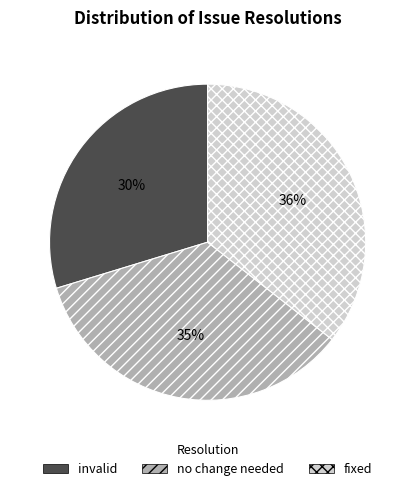

To the nearest percent, what is the average slice percentage?

33%